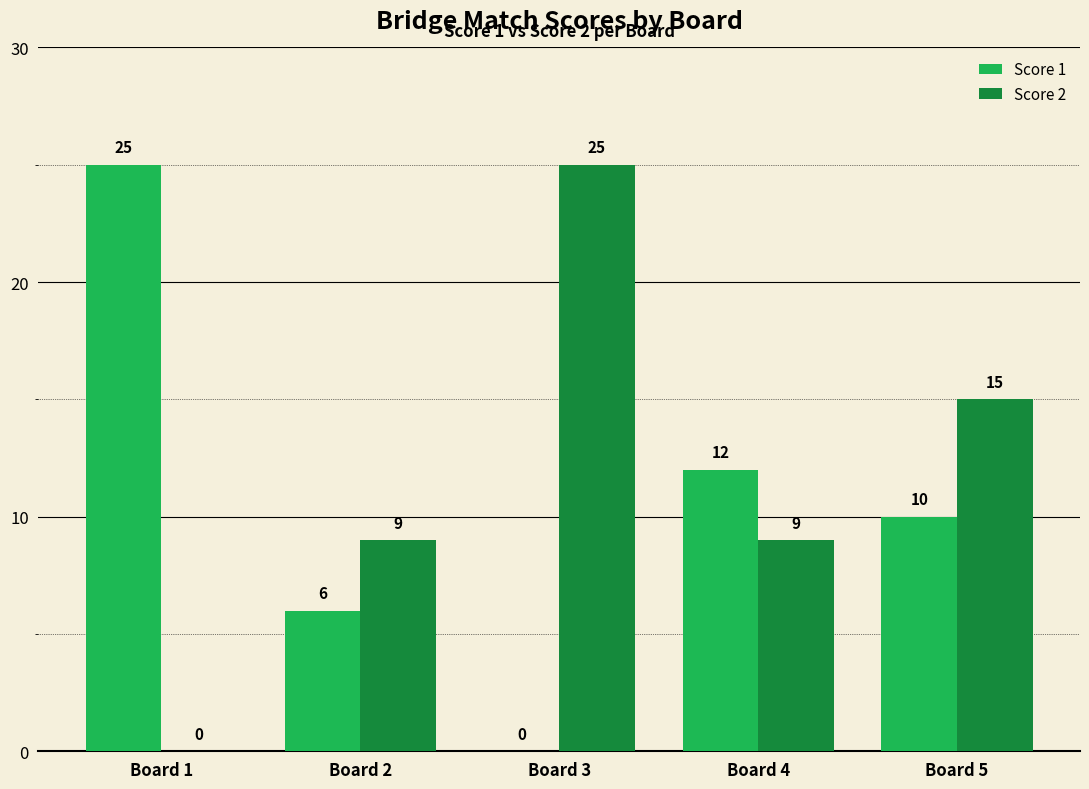

Reading left to right, transcribe all the data shown in this chart.

Score 1: 25	6	0	12	10
Score 2: 0	9	25	9	15